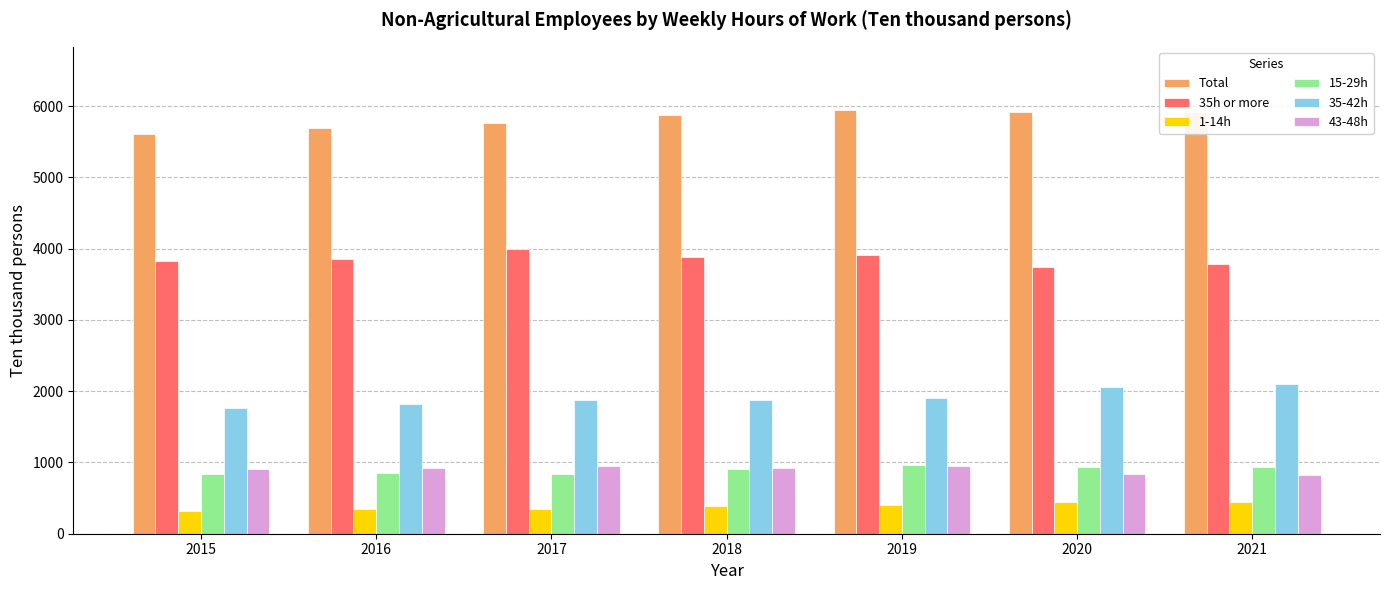

What is the minimum value shown in the chart?

320